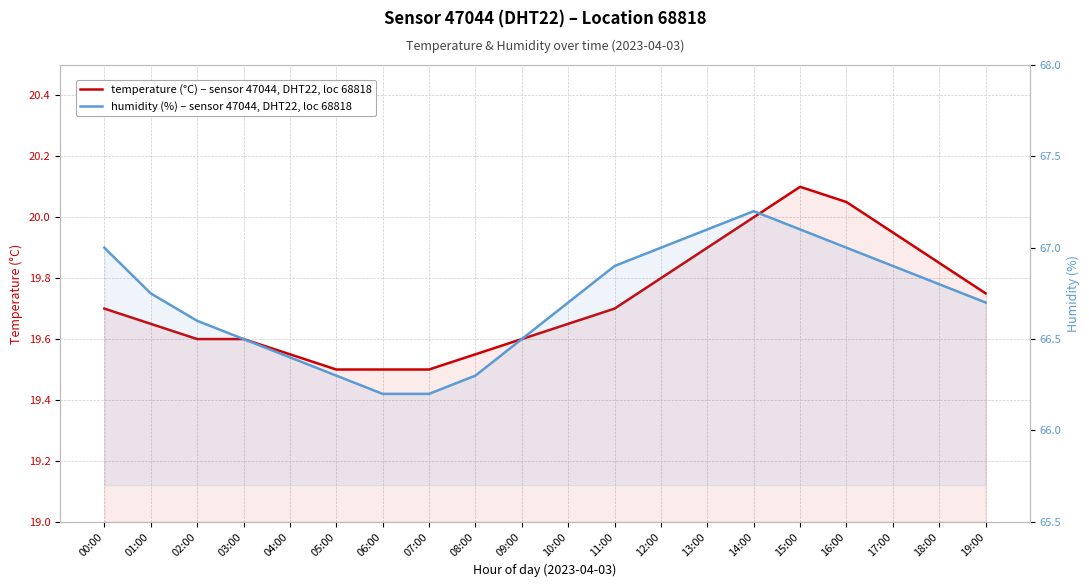

What is the maximum value for temperature (°C)?

20.1